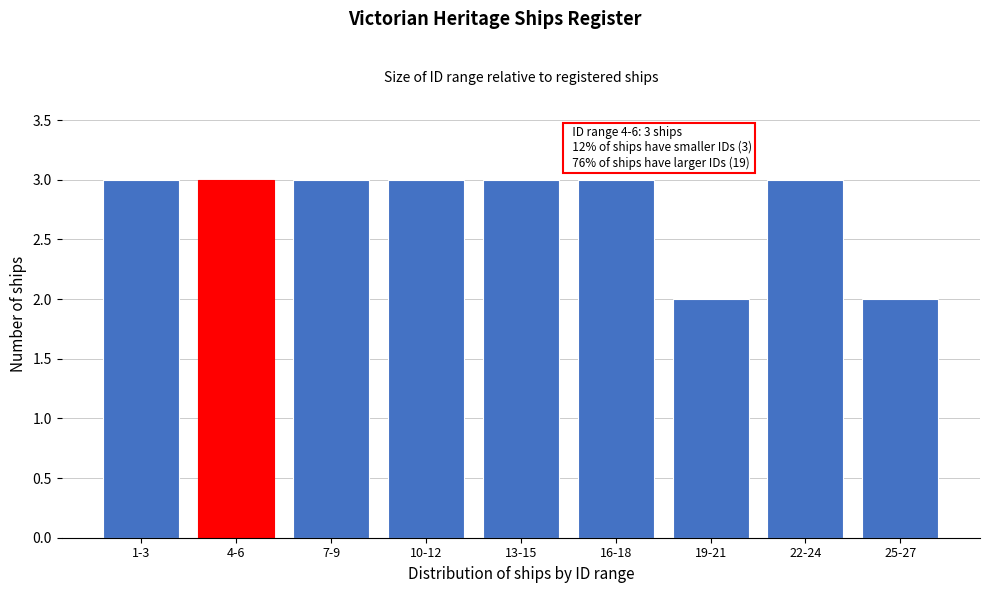

Reading left to right, transcribe all the data shown in this chart.

1-3=3	4-6=3	7-9=3	10-12=3	13-15=3	16-18=3	19-21=2	22-24=3	25-27=2